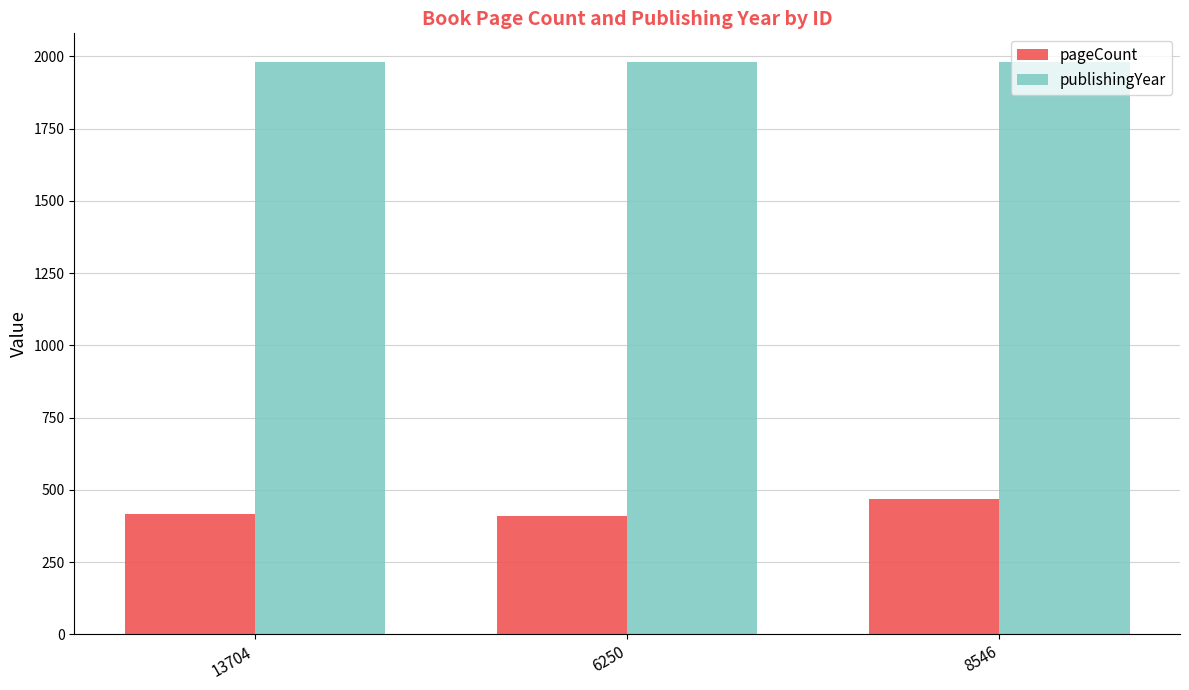

What is the label of the 1st bar from the left?

13704